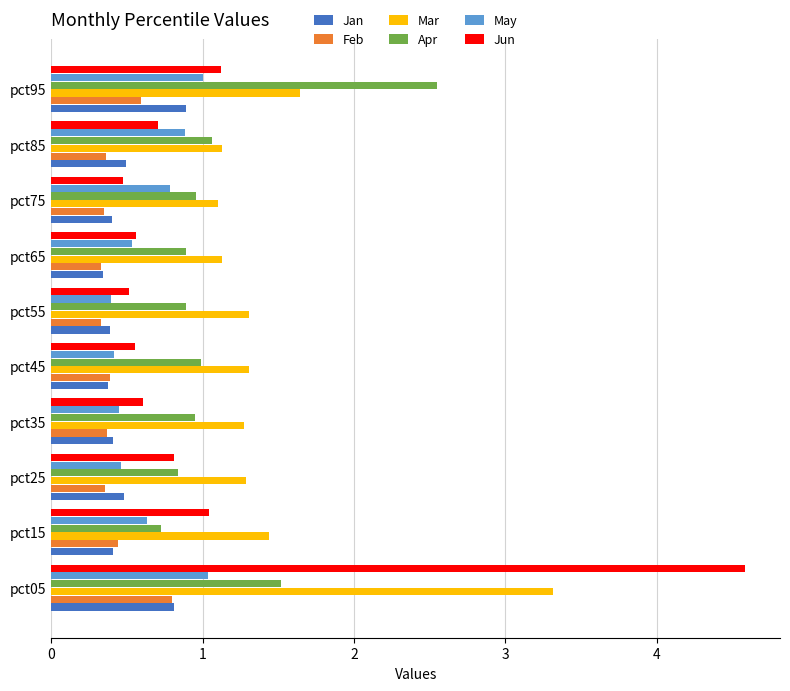

What is the difference between the second highest and minimum values in the Mar series?

0.5